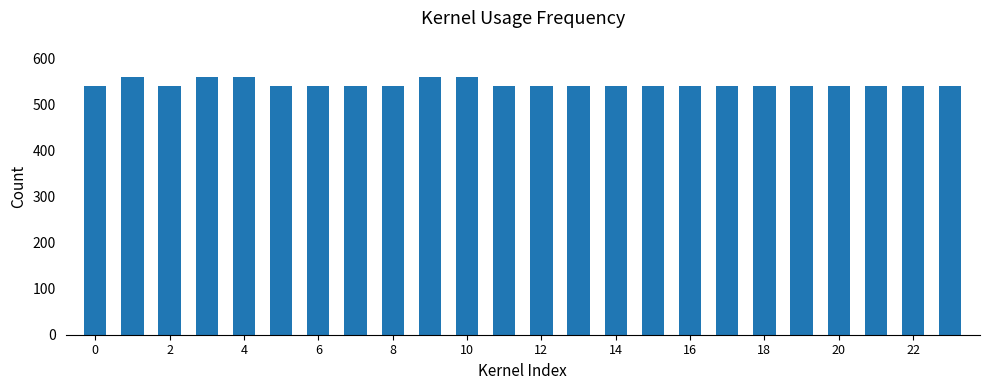

What is the greatest value displayed?

560